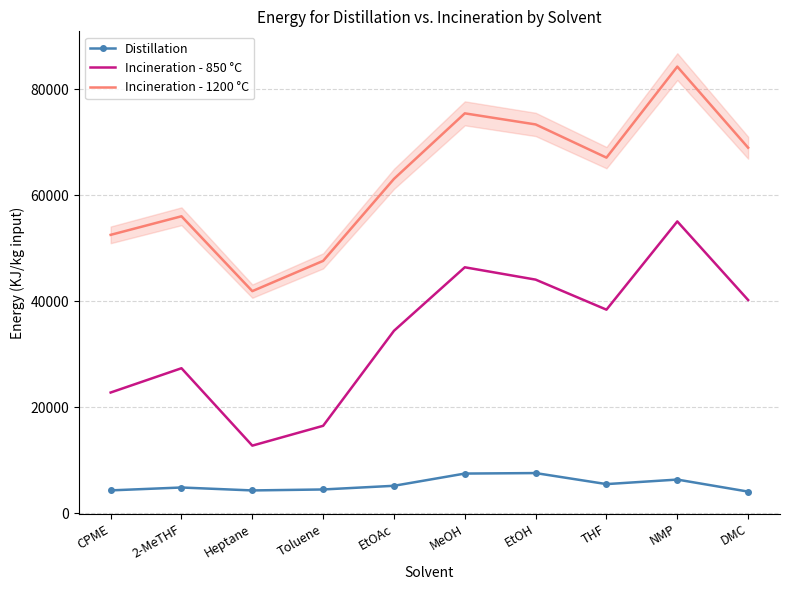

True or false: Incineration - 1200 °C has more than 2 interior local peaks.

True